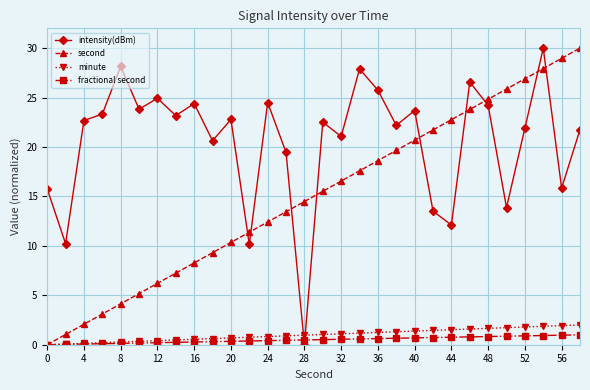

What are all the series names shown in the legend?

intensity(dBm), second, minute, fractional second